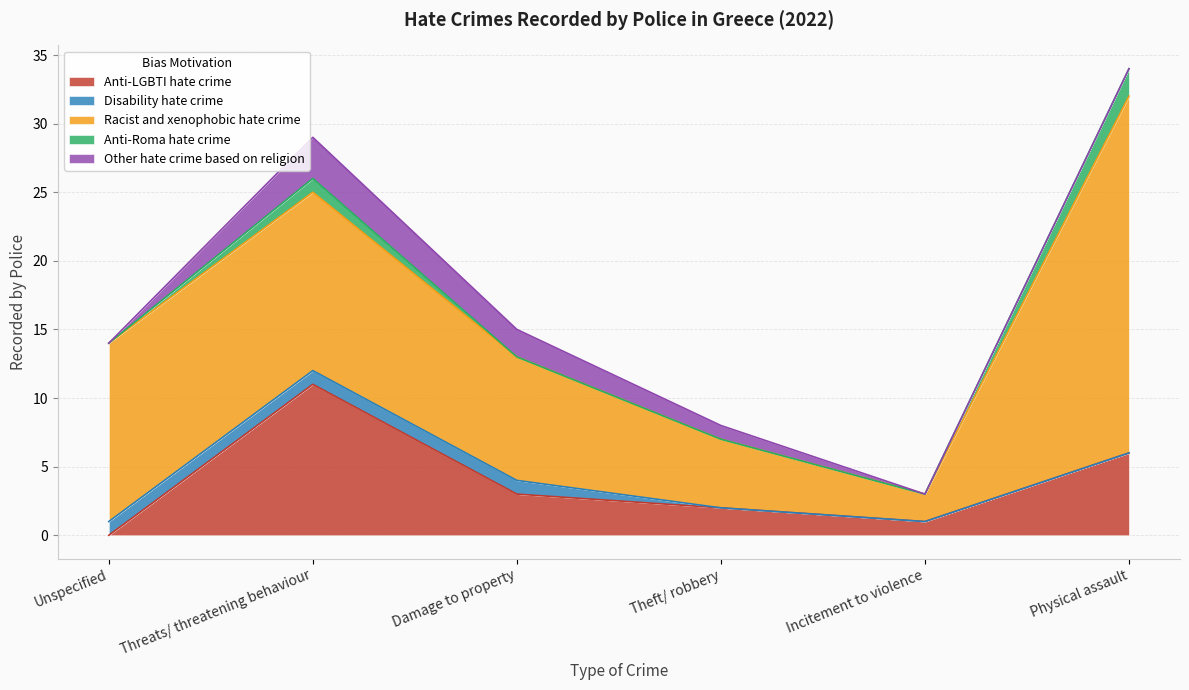

Count the Other hate crime based on religion values in the range 0 to 2.

5